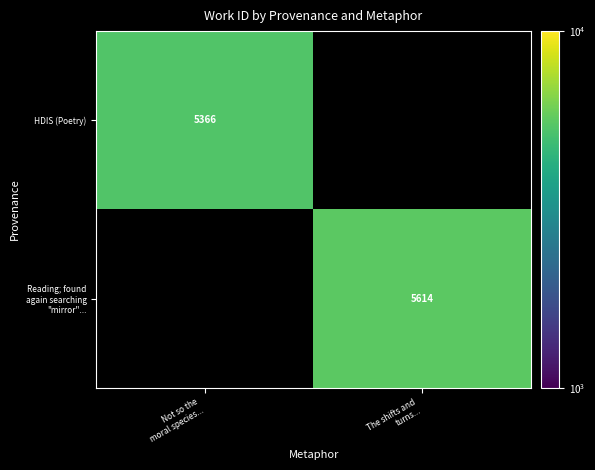

Count the number of data series in this chart.

2